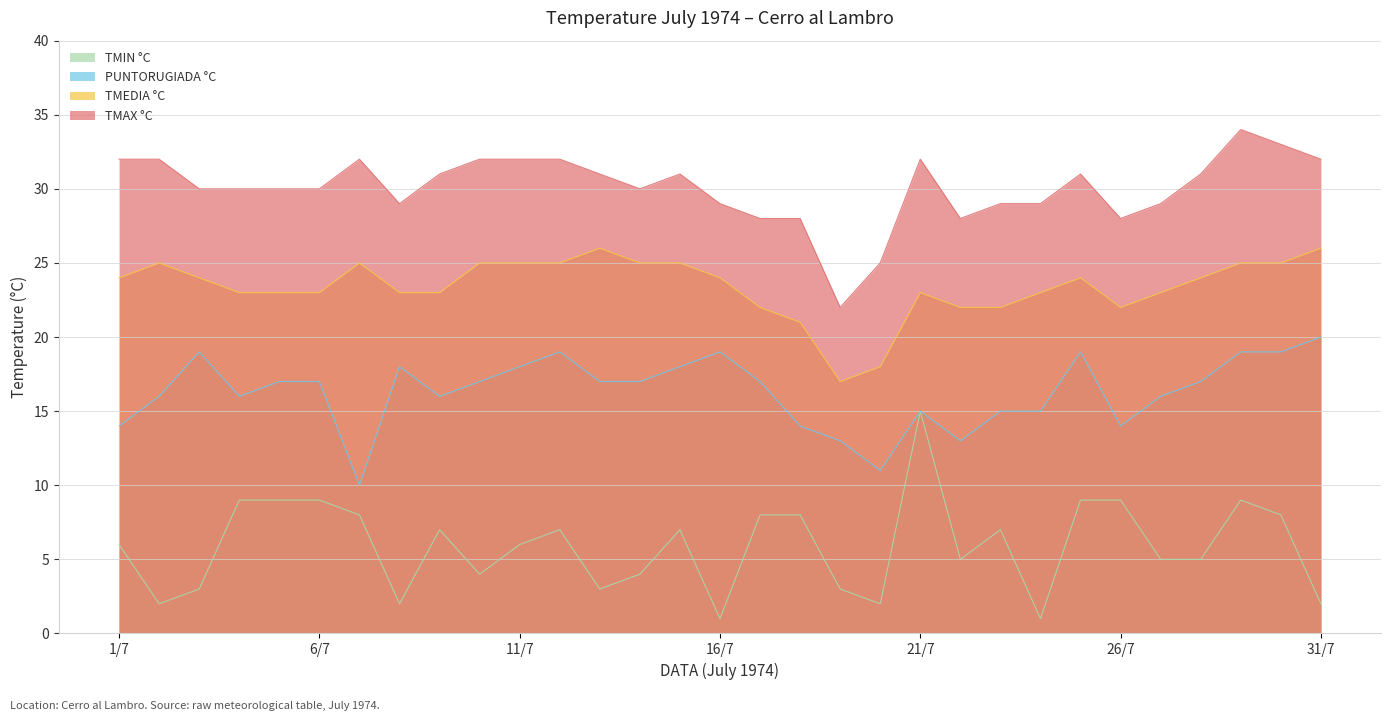

How many lines are shown in the chart?

4